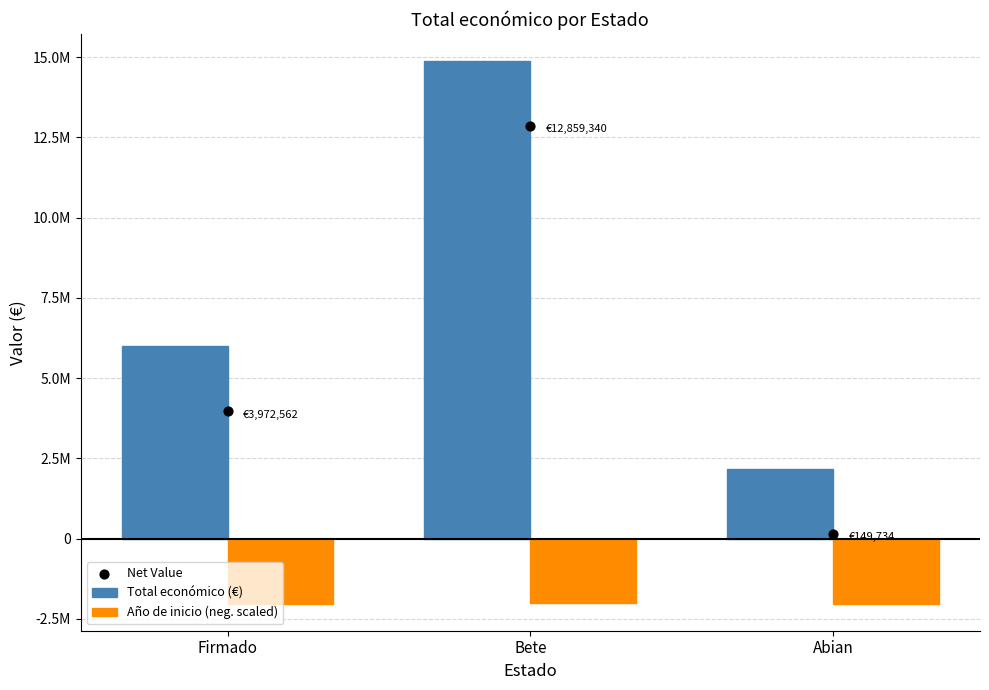

What are all the series names shown in the legend?

Total económico (€), Año de inicio (neg. scaled), Net Value